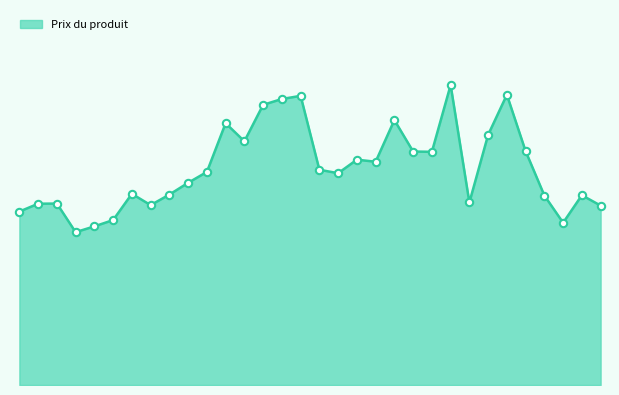

How many lines are shown in the chart?

1